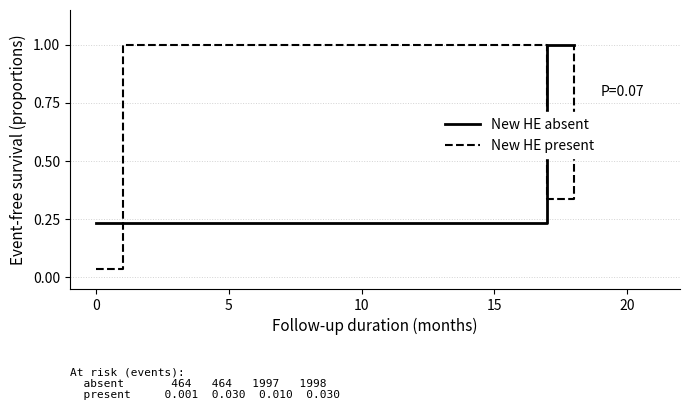

How many interior local valleys does the New HE present series have?

1